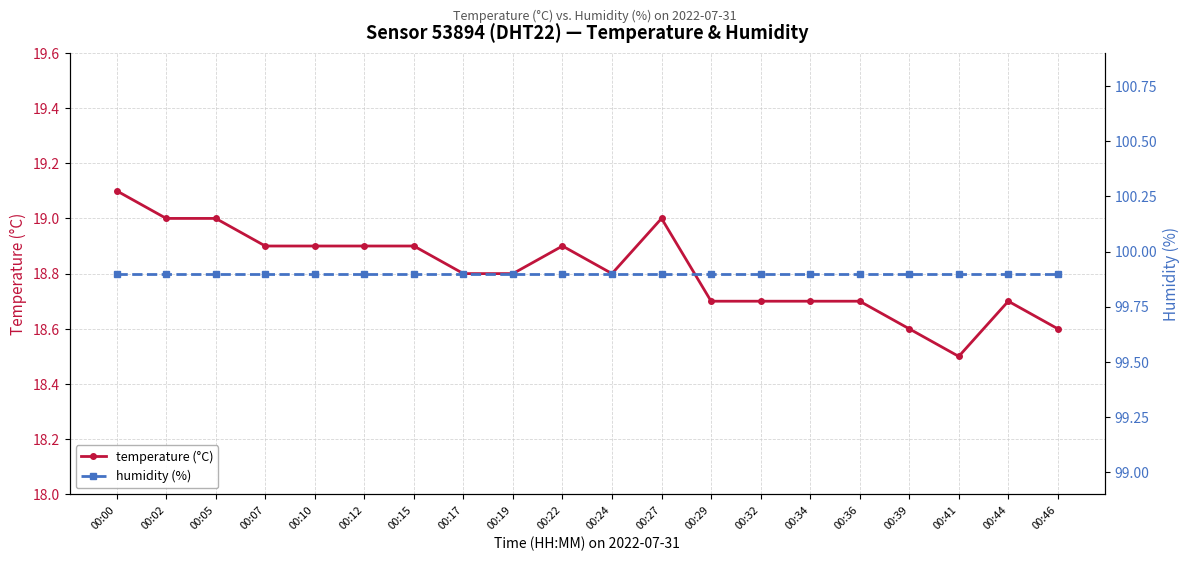

Reading left to right, extract all data points from this chart.

temperature (°C): 00:00=19.1	00:02=19.0	00:05=19.0	00:07=18.9	00:10=18.9	00:12=18.9	00:15=18.9	00:17=18.8	00:19=18.8	00:22=18.9	00:24=18.8	00:27=19.0	00:29=18.7	00:32=18.7	00:34=18.7	00:36=18.7	00:39=18.6	00:41=18.5	00:44=18.7	00:46=18.6
humidity (%): 00:00=99.9	00:02=99.9	00:05=99.9	00:07=99.9	00:10=99.9	00:12=99.9	00:15=99.9	00:17=99.9	00:19=99.9	00:22=99.9	00:24=99.9	00:27=99.9	00:29=99.9	00:32=99.9	00:34=99.9	00:36=99.9	00:39=99.9	00:41=99.9	00:44=99.9	00:46=99.9